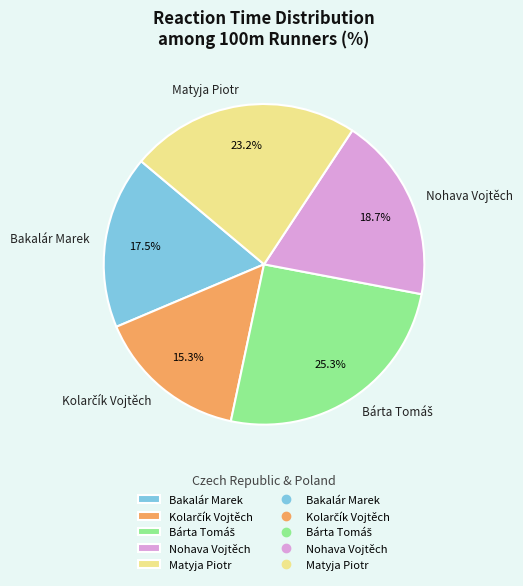

Combined, what portion of the pie is Matyja Piotr and Nohava Vojtěch?

41.9%